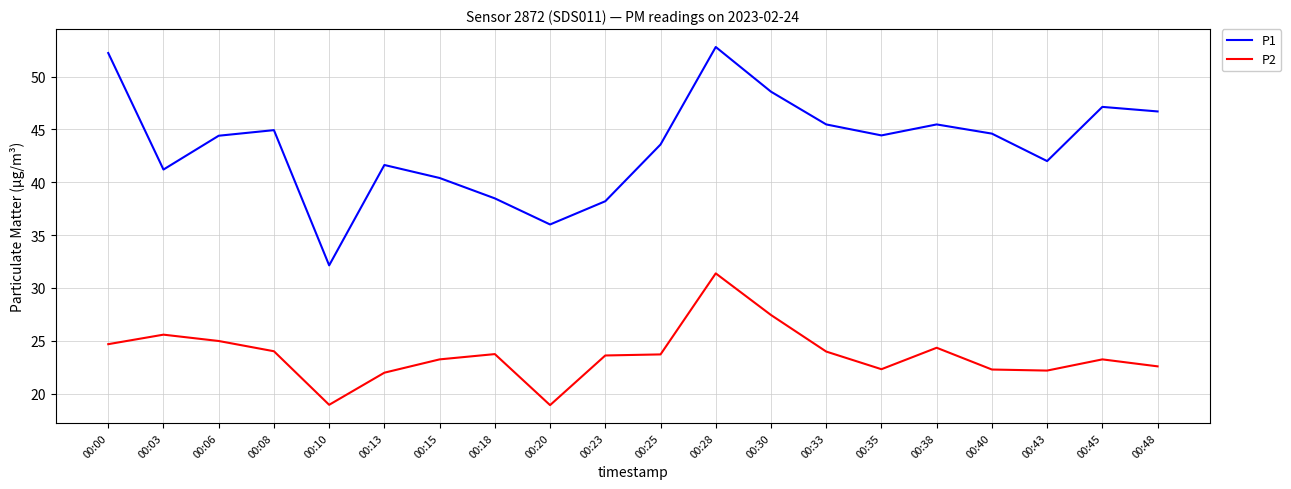

True or false: P1 and P2 intersect in this chart.

False